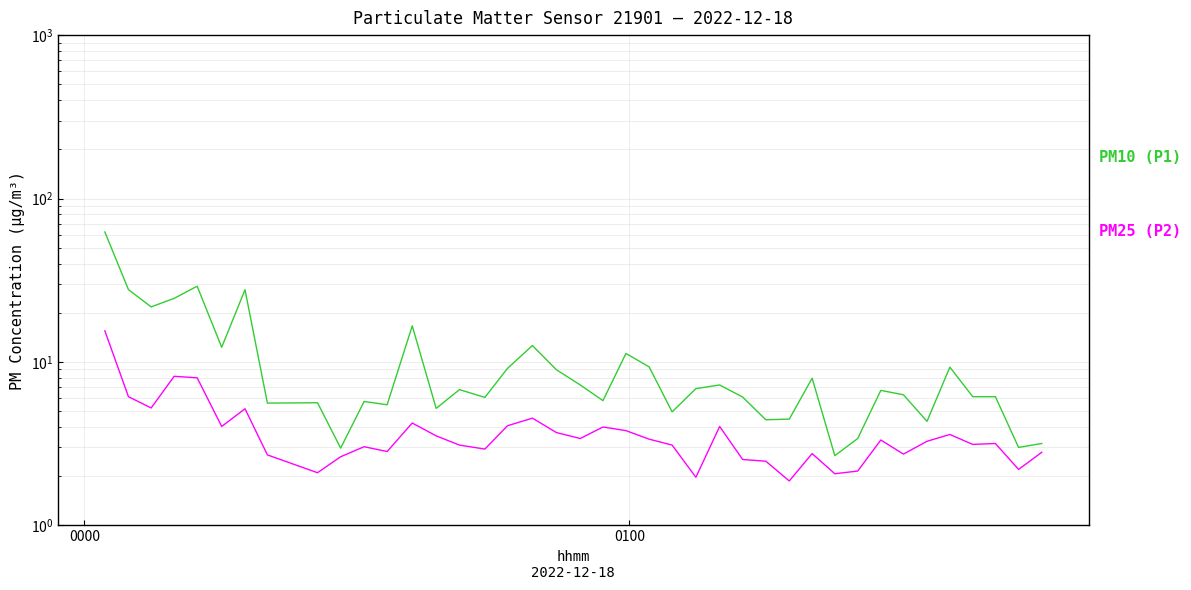

In PM25 (P2), how many points are higher than both neighbors (excluding endpoints)?

11